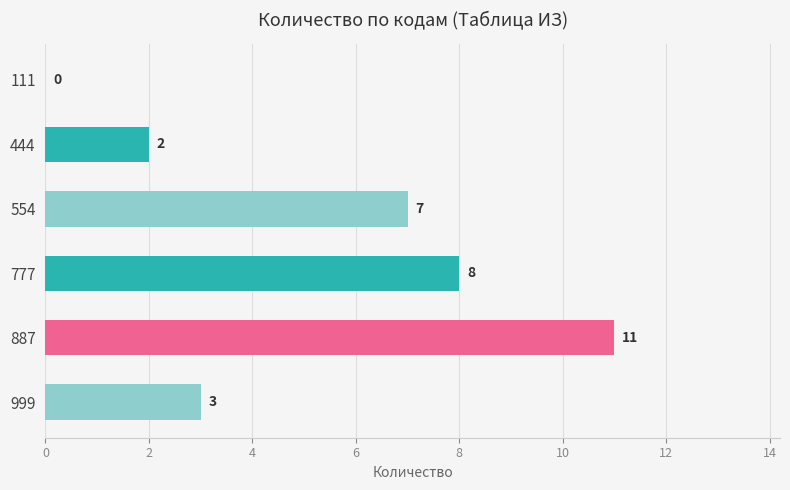

Is it true that the value at 777 is 5?

False